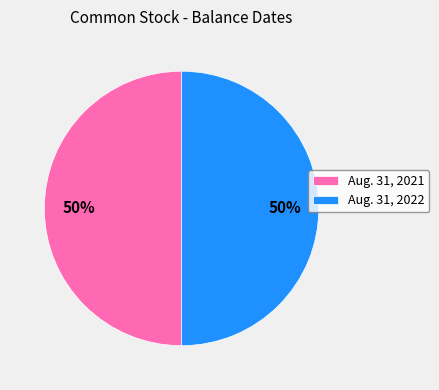

To the nearest percent, what portion does Aug. 31, 2021 represent?

50%